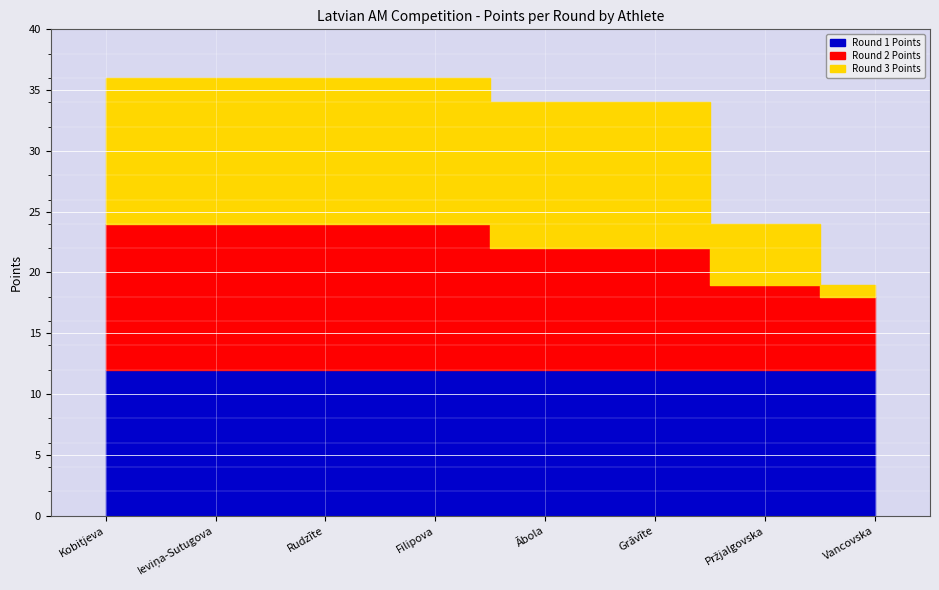

What is the maximum value for Round 1 Points?

12